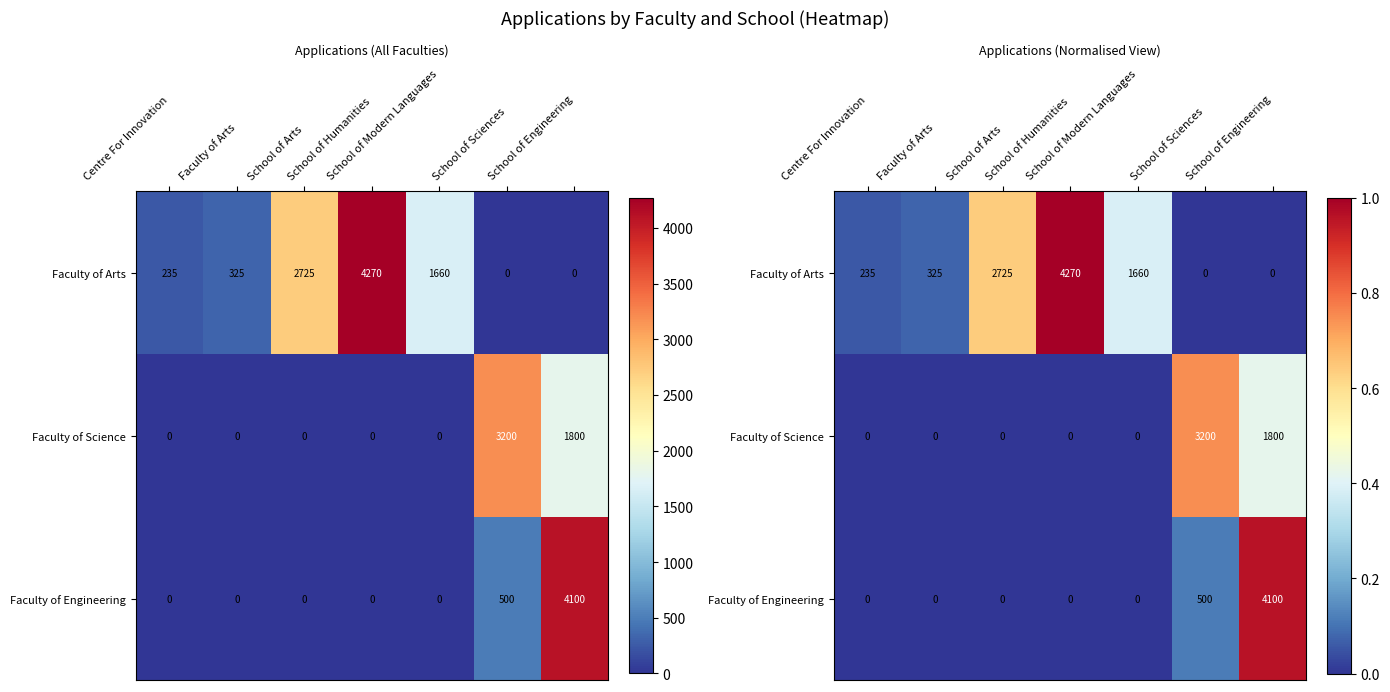

Which has a higher value, School of Engineering or Centre For Innovation?

Centre For Innovation